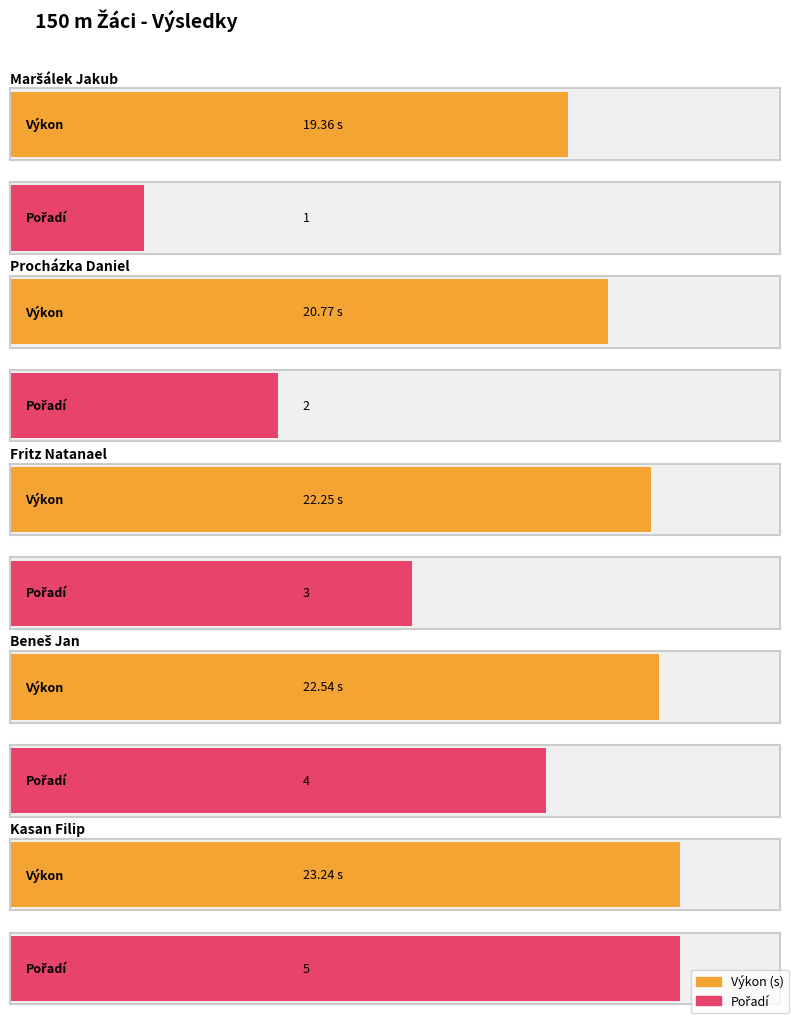

Which series has the largest range (max minus min)?

Pořadí